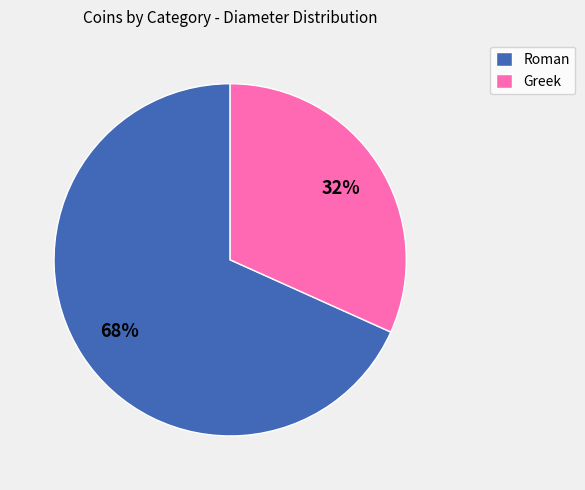

Between Greek and Roman, which is larger?

Roman